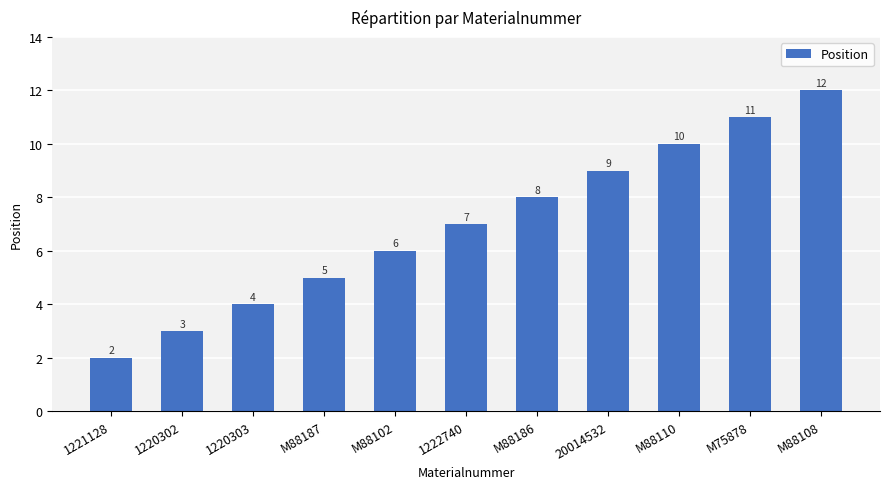

How many values are below 7?

5